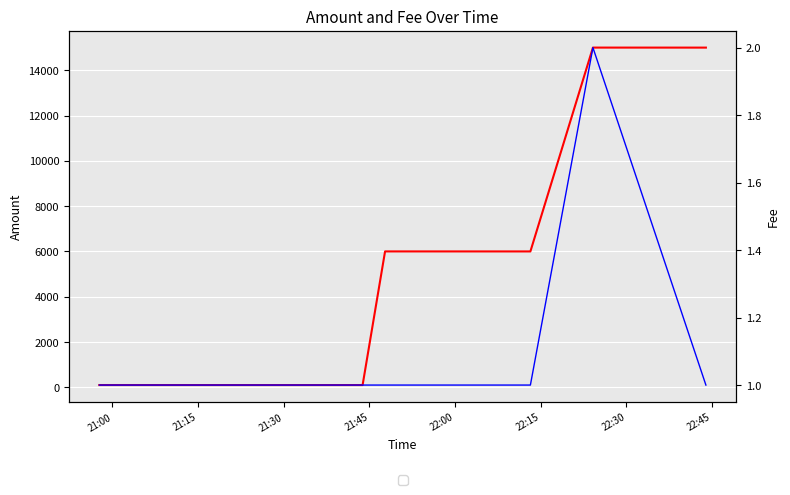

List the series in order of their peak value, highest first.

Amount, Fee